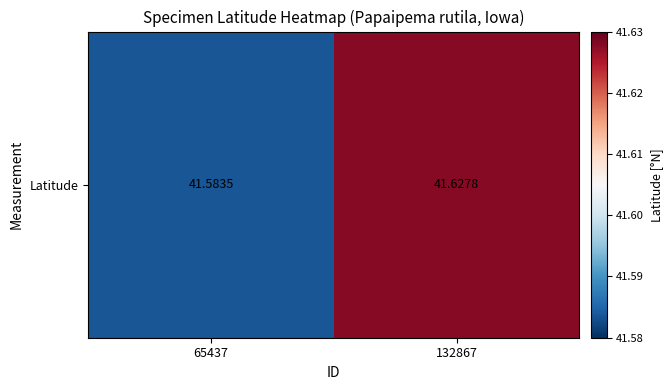

What is the average value?

41.6